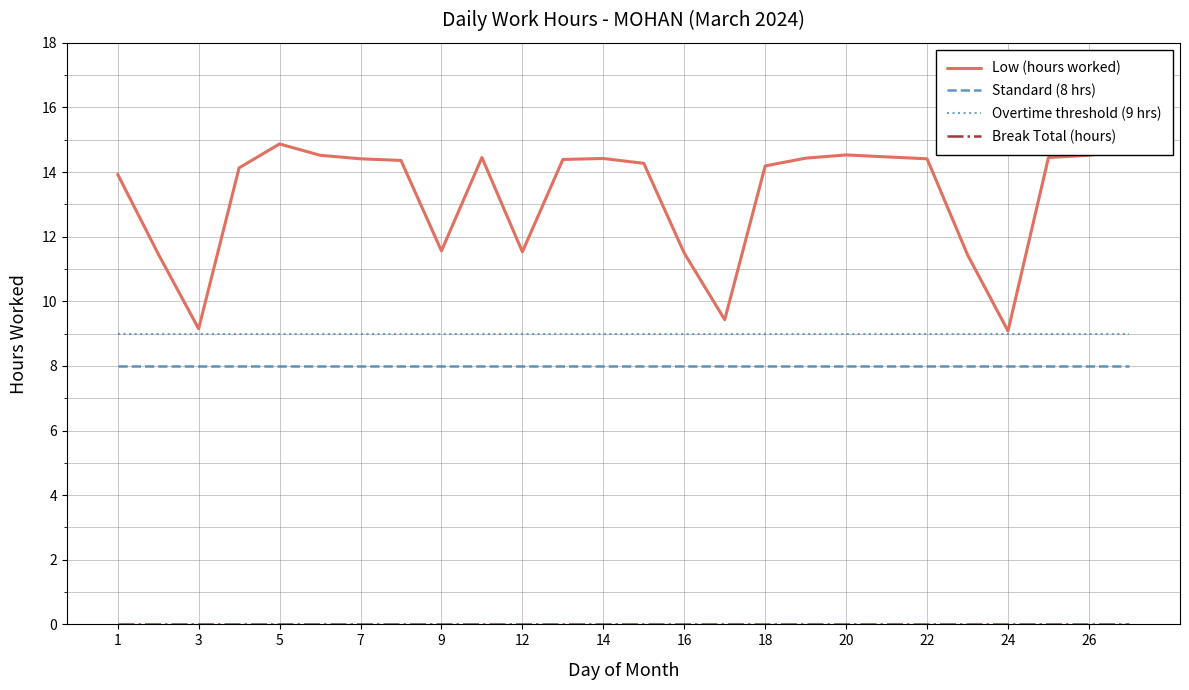

What is the average value of the Overtime threshold (9 hrs) series?

9.0